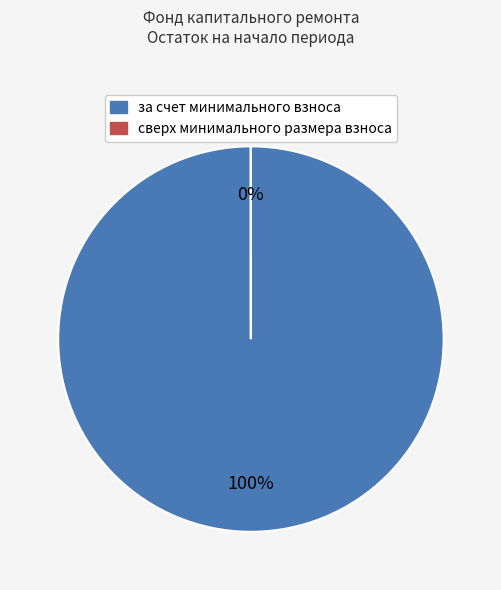

True or false: за счет минимального взноса accounts for 91% of the total.

False